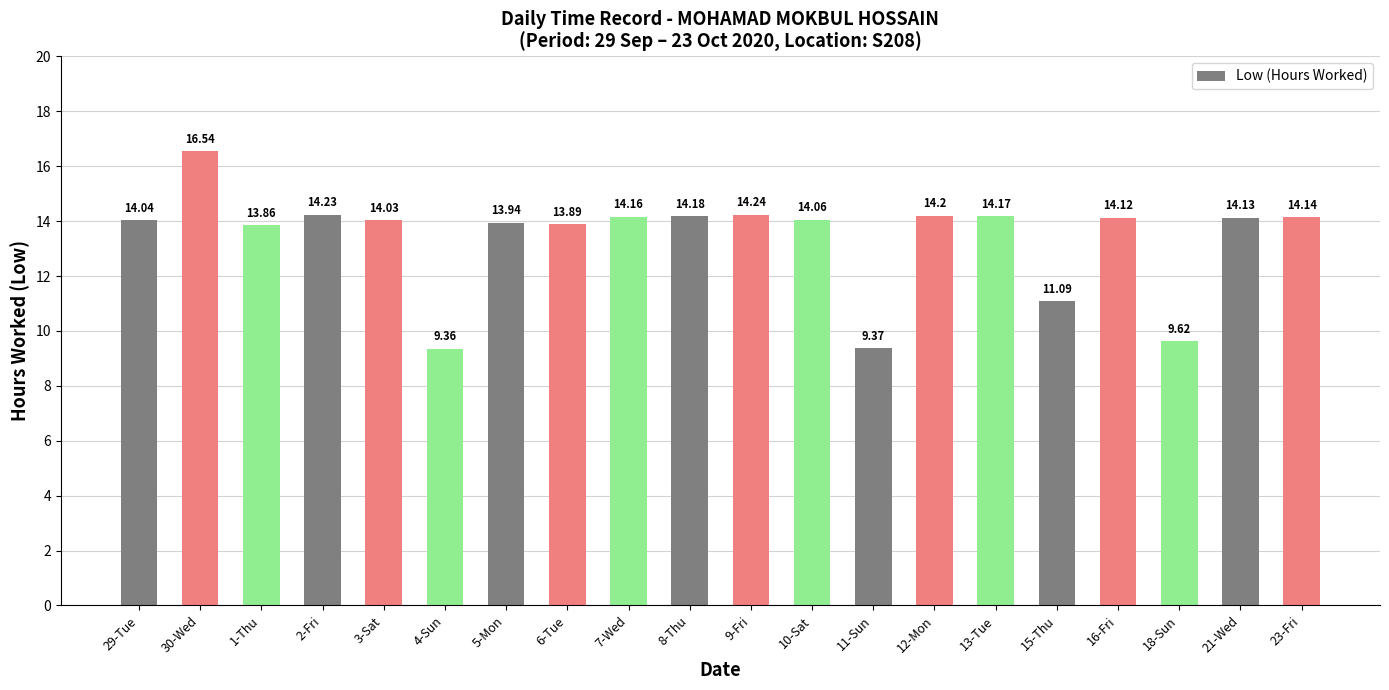

At which label does the data first exceed 14?

29-Tue